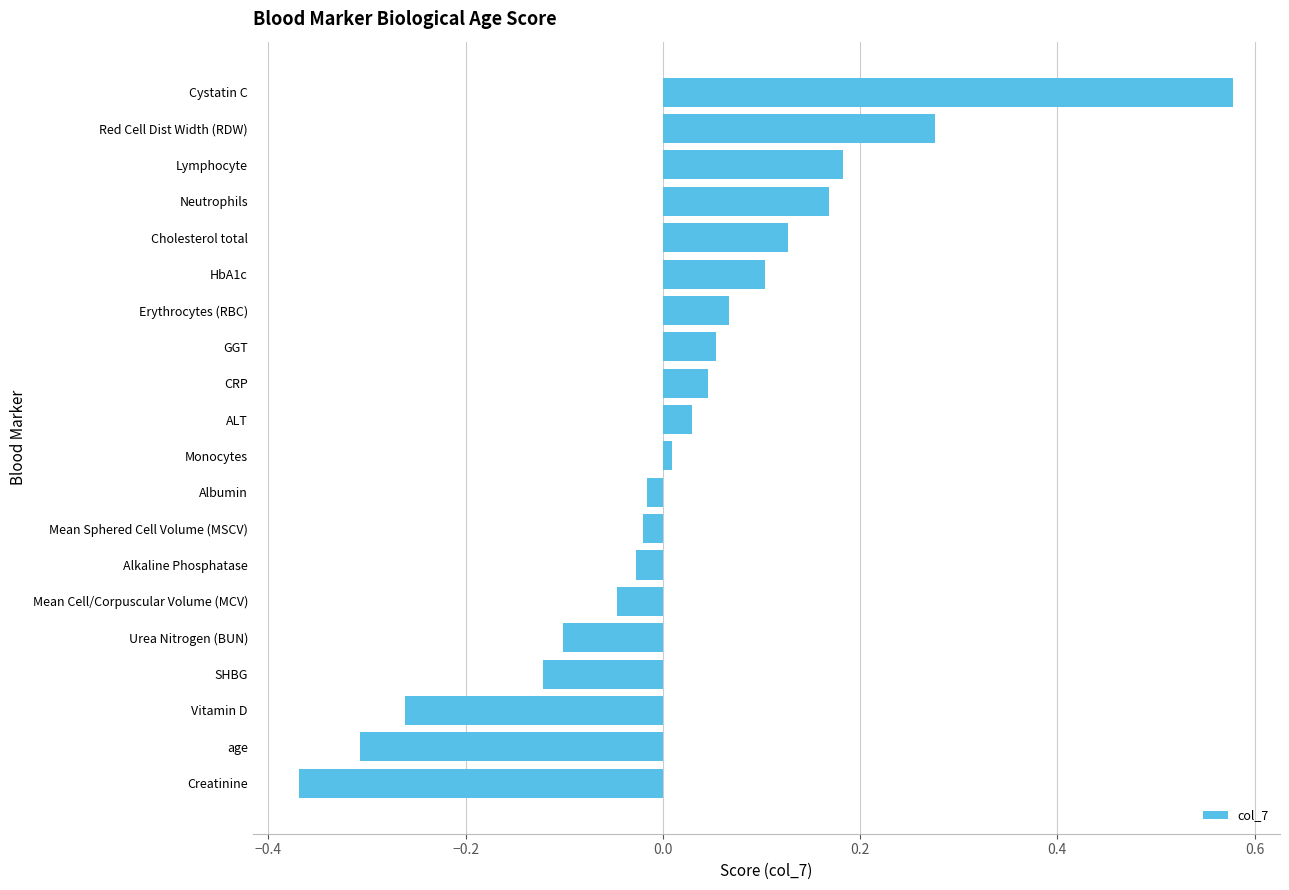

Which category has the highest value across all series?

Cystatin C